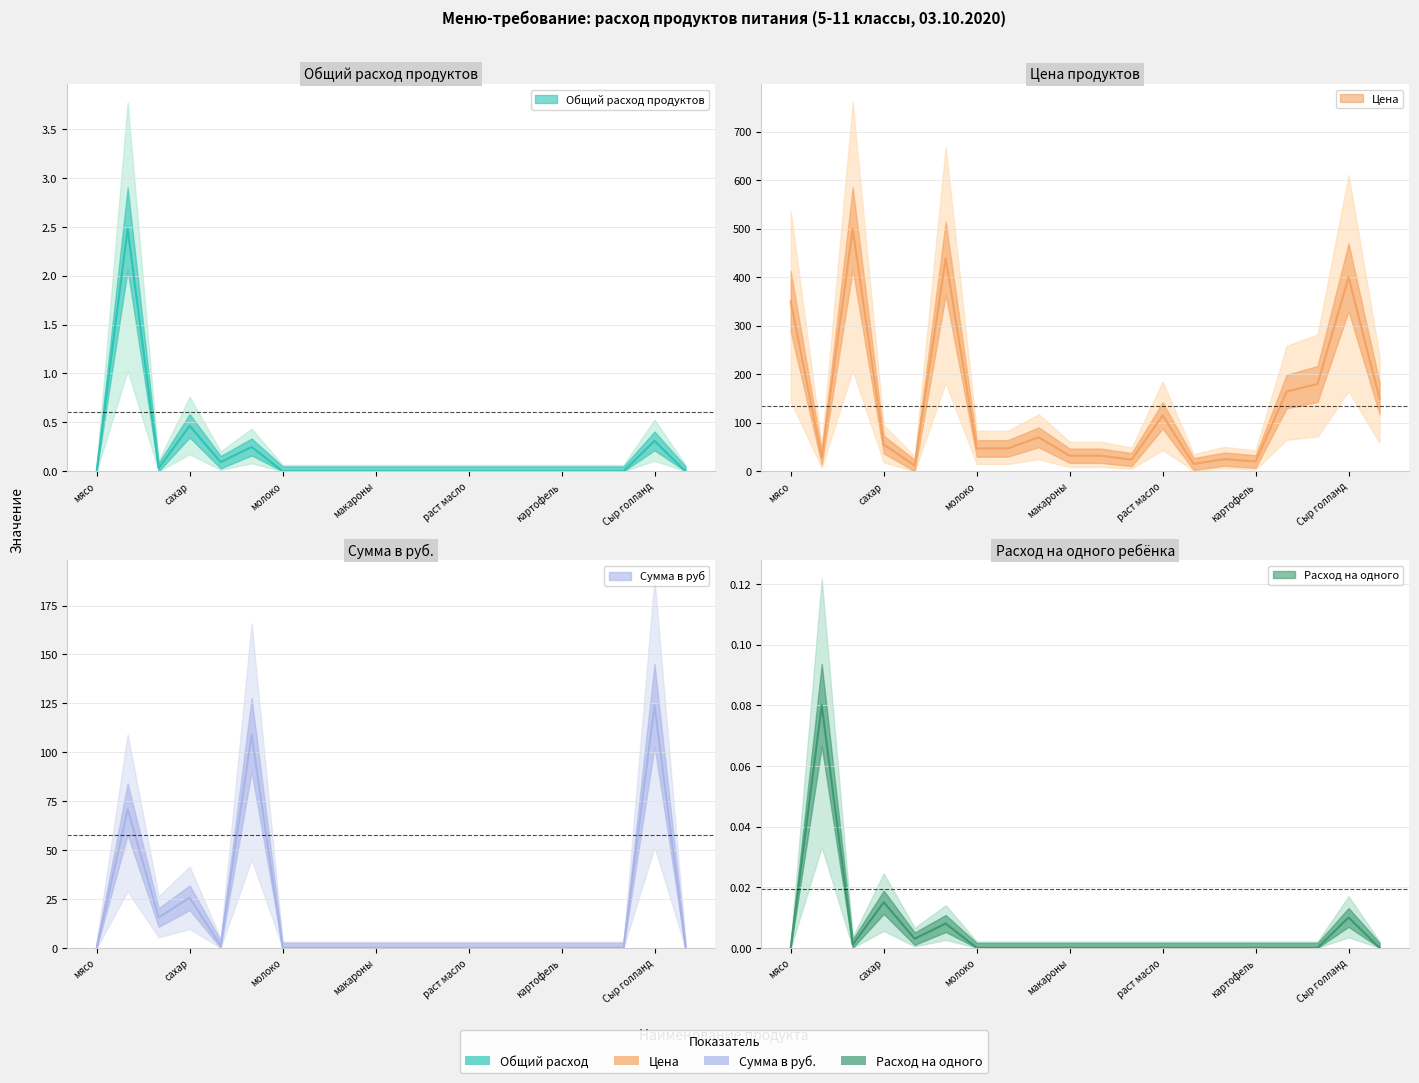

How many lines are shown in the chart?

4